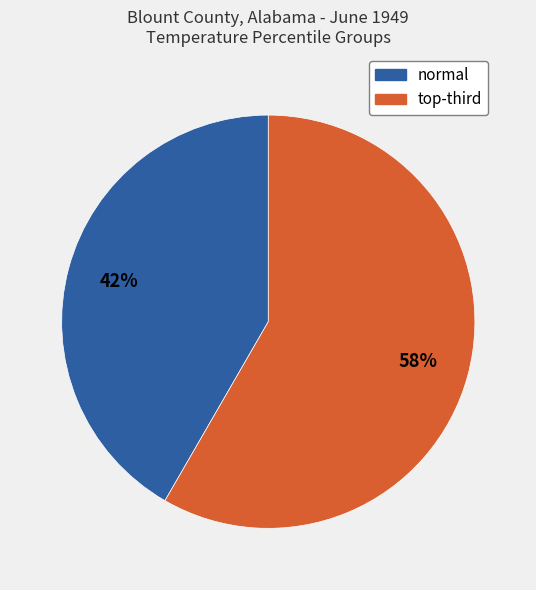

How many slices are in this pie chart?

2